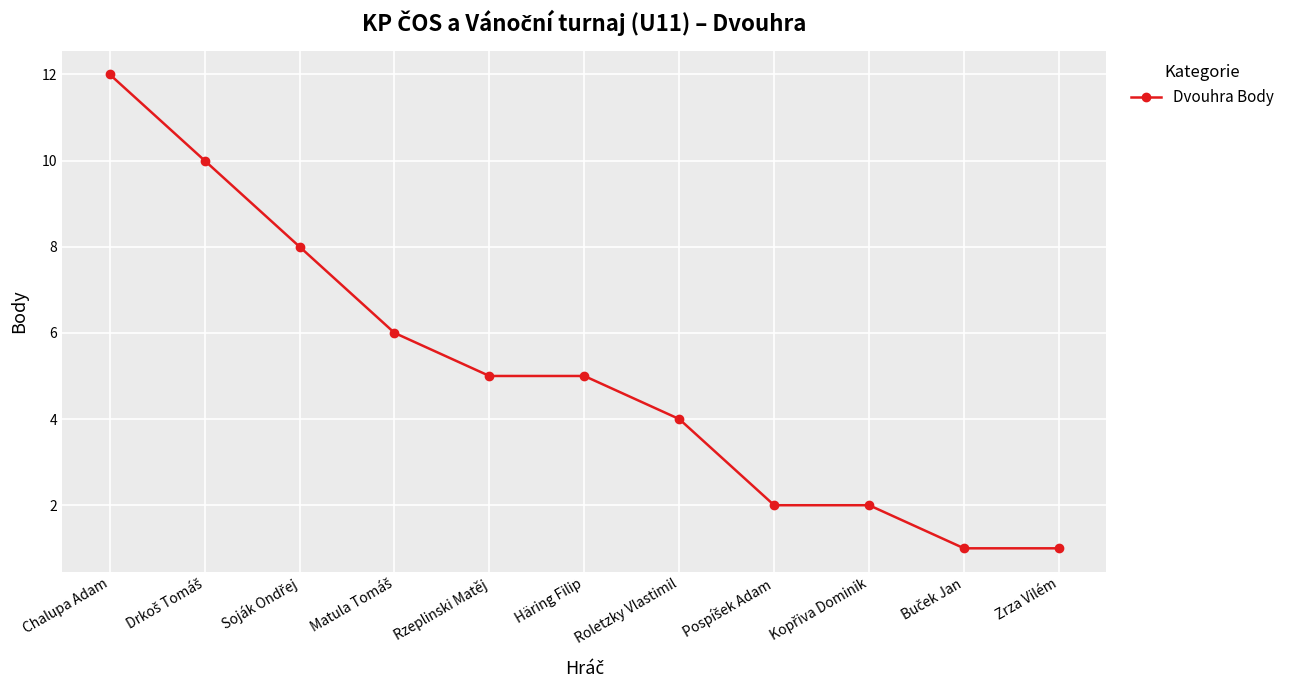

How many data points are less than 5?

5